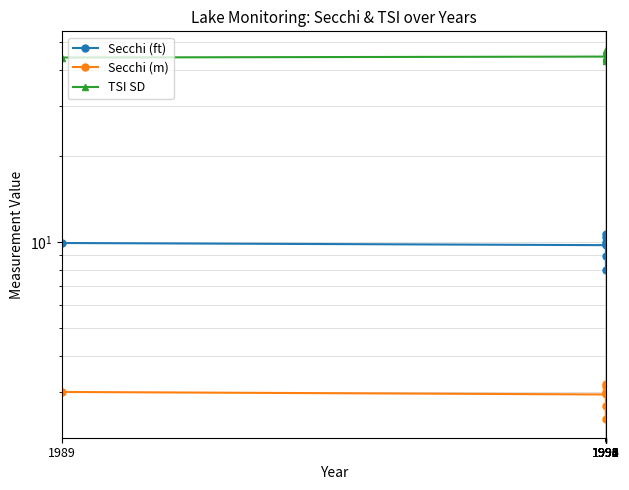

List the labels in order of TSI SD value, largest first.

1993, 1995, 1990, 1991, 1989, 1992, 1994, 1996